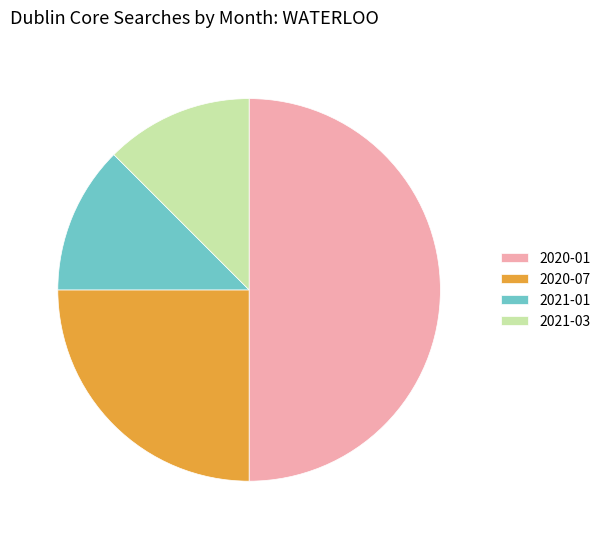

Which category has the biggest portion of the pie?

2020-01